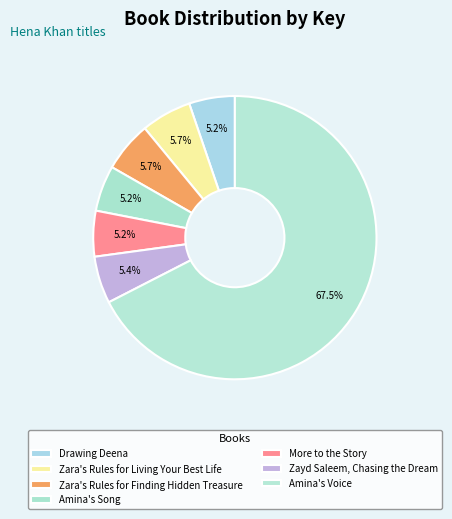

Count the number of slices in the pie.

7